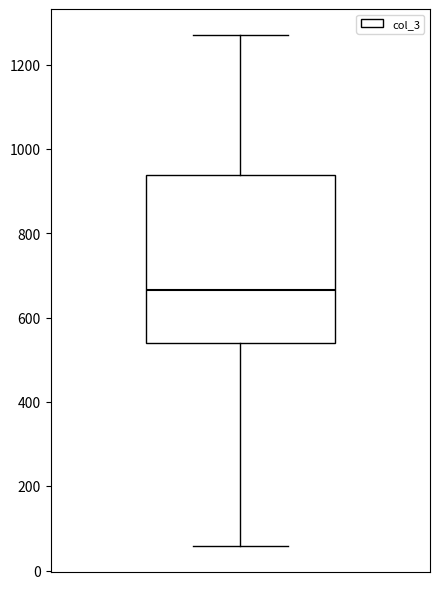

Where is the lower edge of the box on the y-axis? The values are not printed on the chart, so give them approximately, as read against the axis.

540